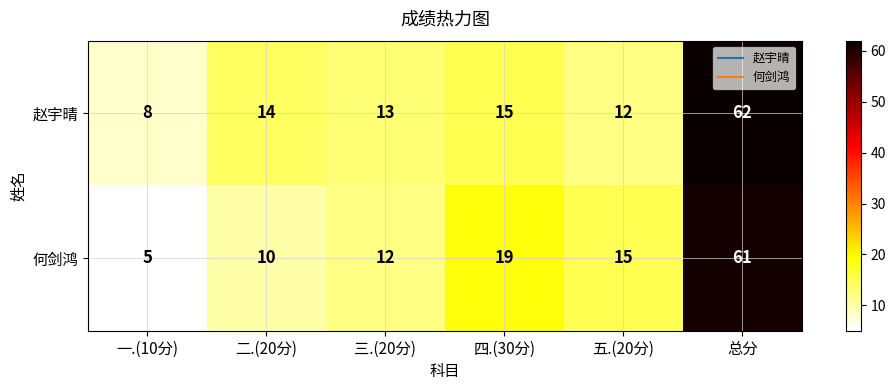

Which series has the largest total across all categories?

赵宇晴